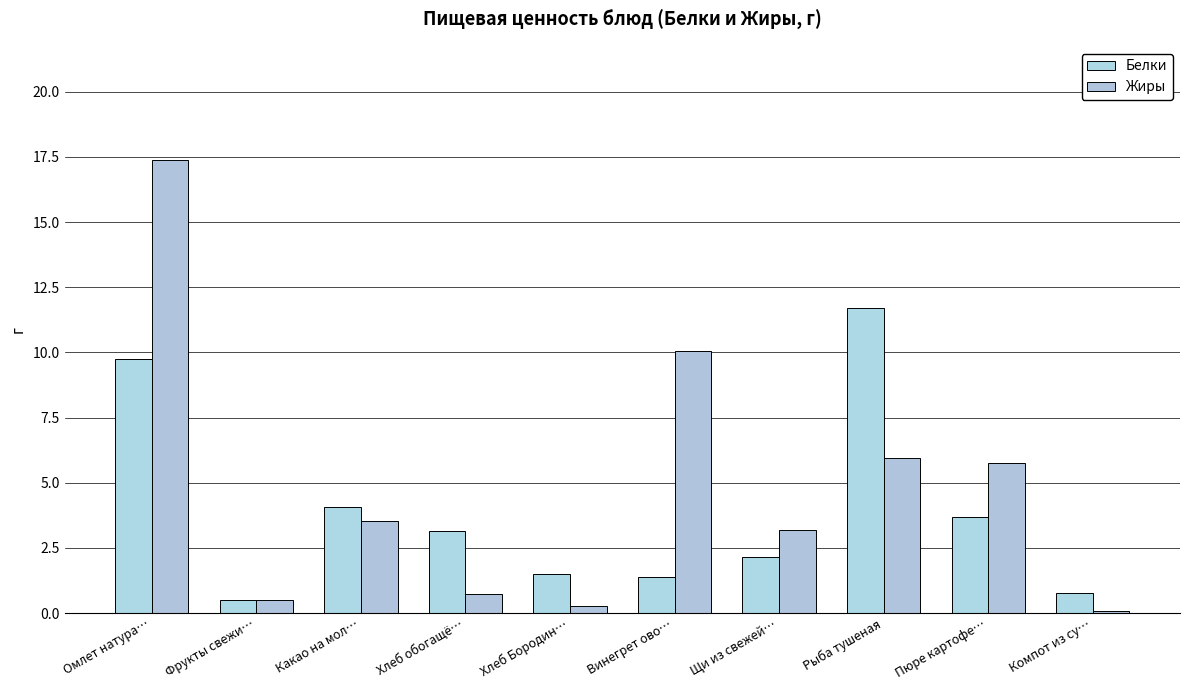

What is the difference between the Белки values at Пюре картофе… and Омлет натура…?

6.1